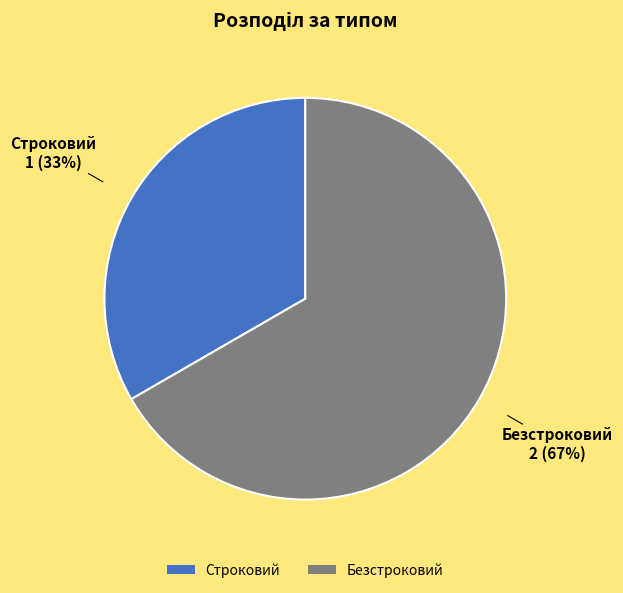

Between Строковий and Безстроковий, which is larger?

Безстроковий